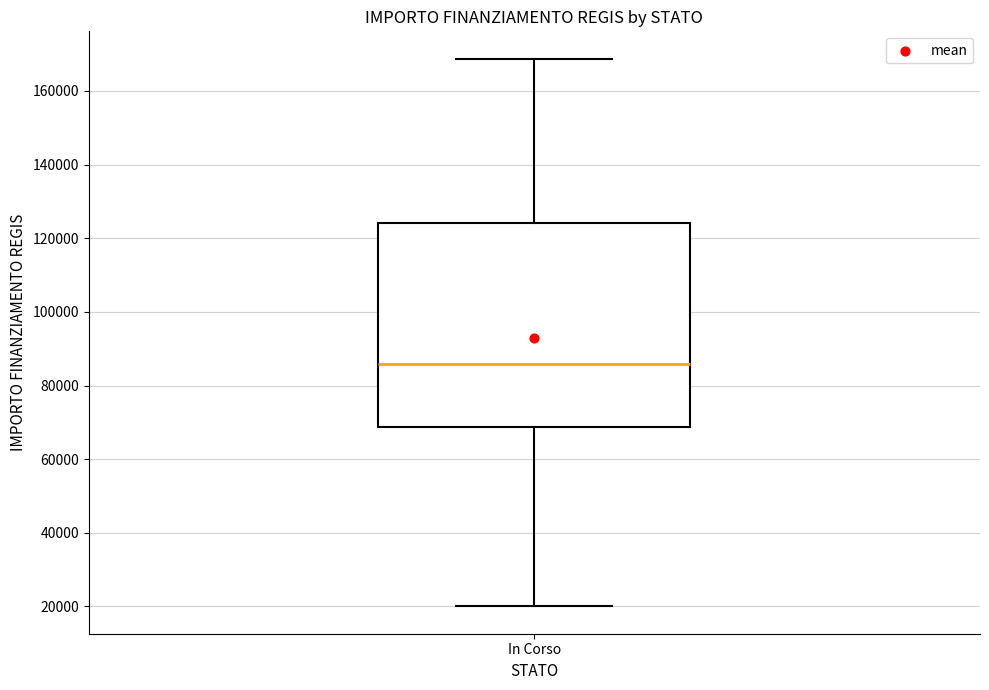

Read this box plot against the y-axis: the position of the median line, the range covered by the box, and the ends of both whiskers. The values are not printed on the chart, so give them approximately, as read against the axis.

median 86000, box 68000 to 124000, whiskers 20000 to 168000